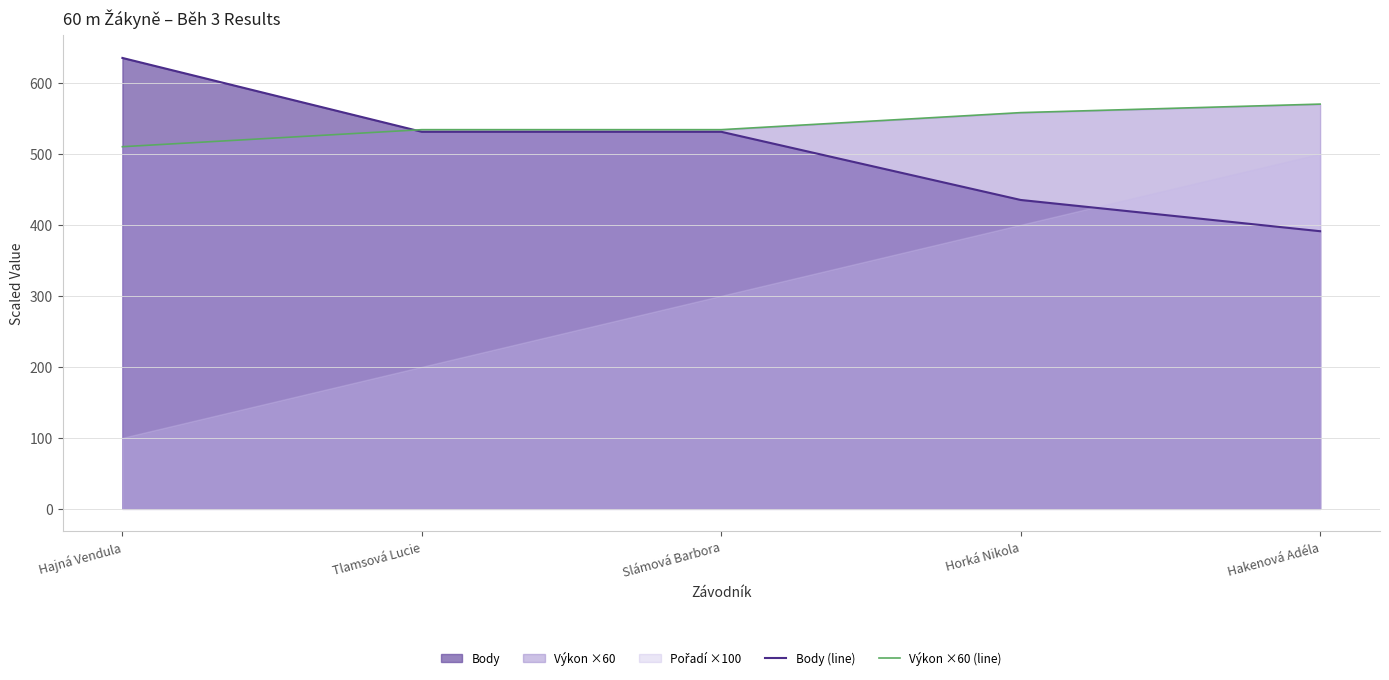

The Výkon ×60 (line) series shows 534 at Tlamsová Lucie. True or false?

True